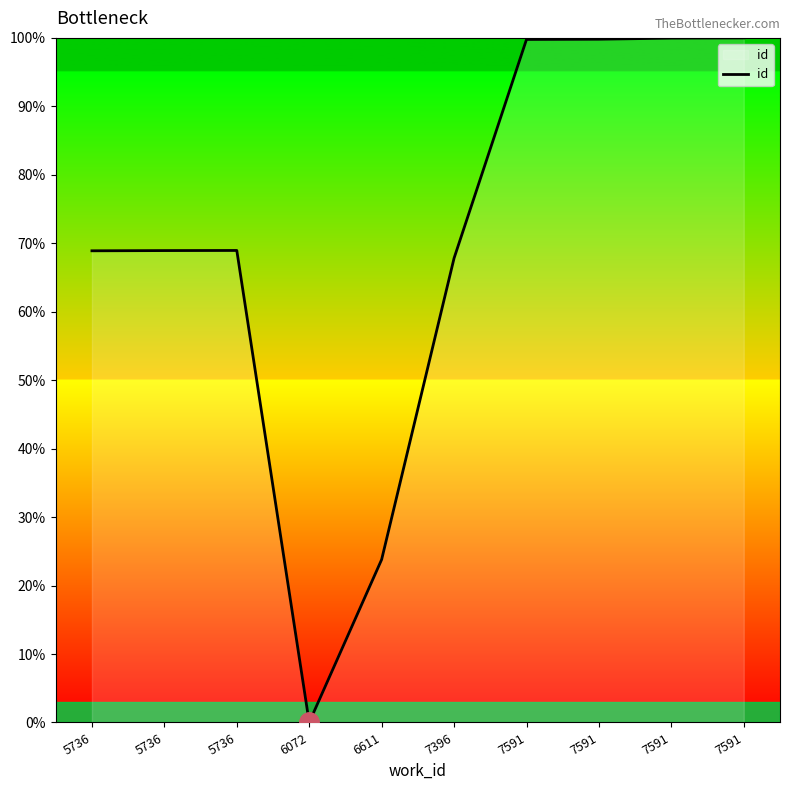

Is this an area chart (filled region under the line)?

No